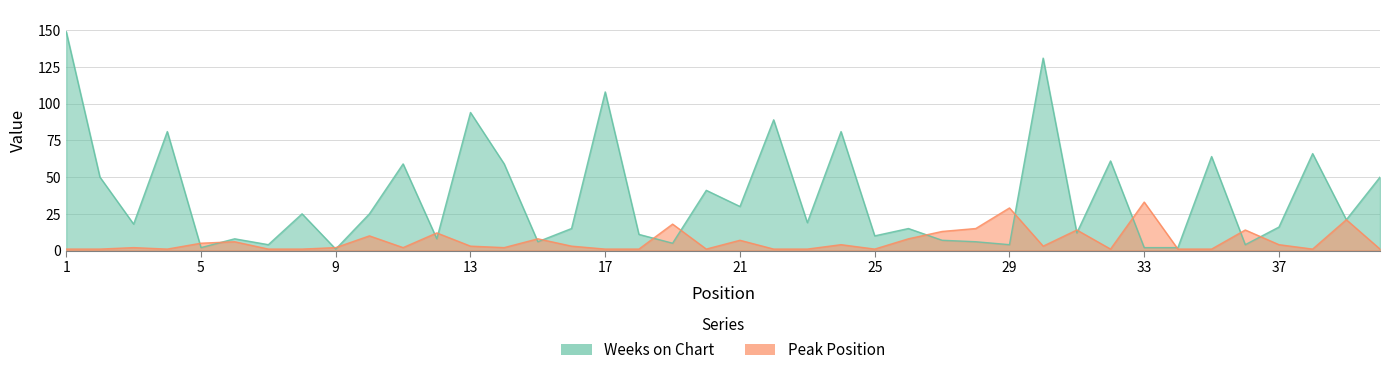

List the series in order of their peak value, highest first.

Weeks on Chart, Peak Position